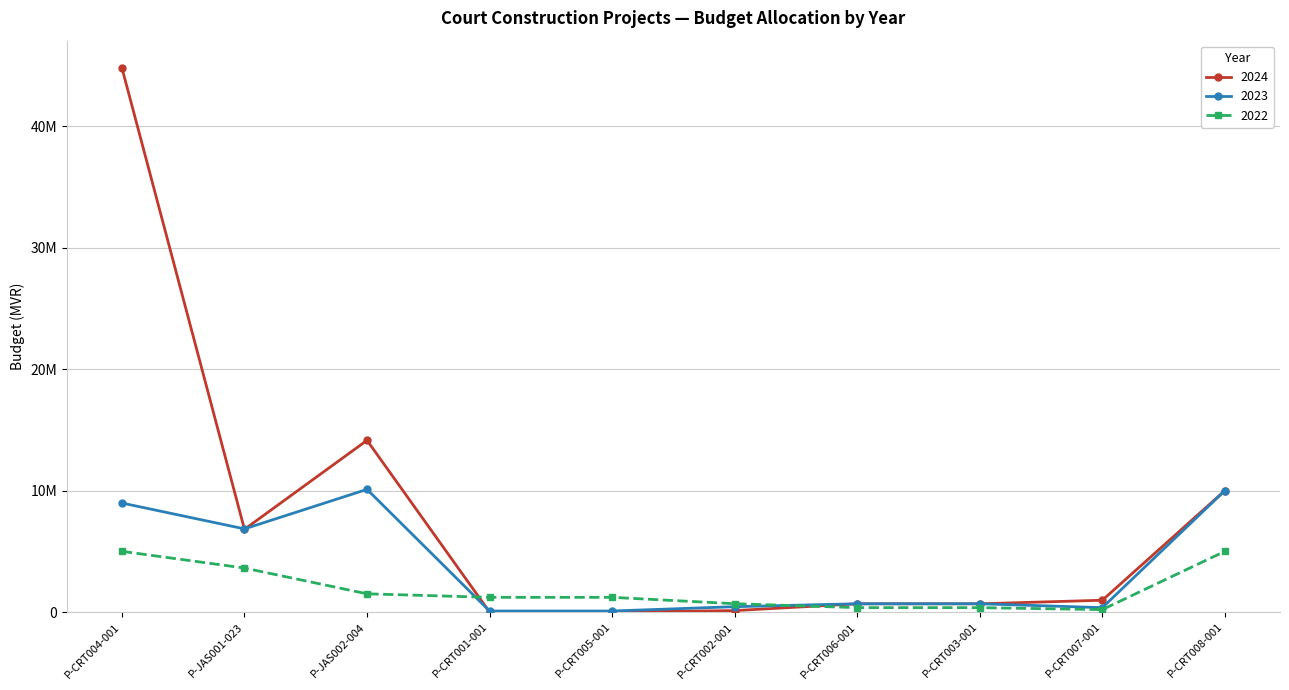

Which label corresponds to the largest value in the chart?

P-CRT004-001